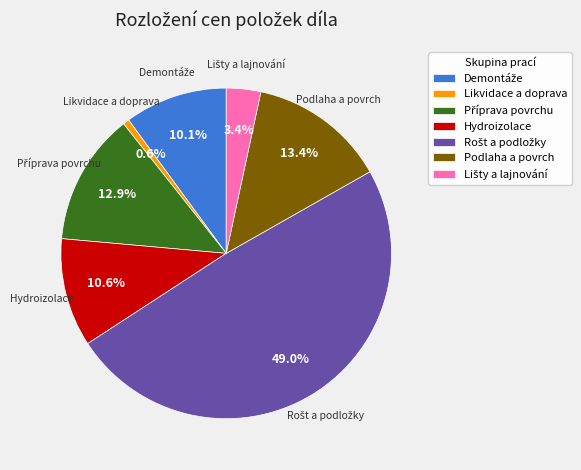

Does any single category account for the majority?

No